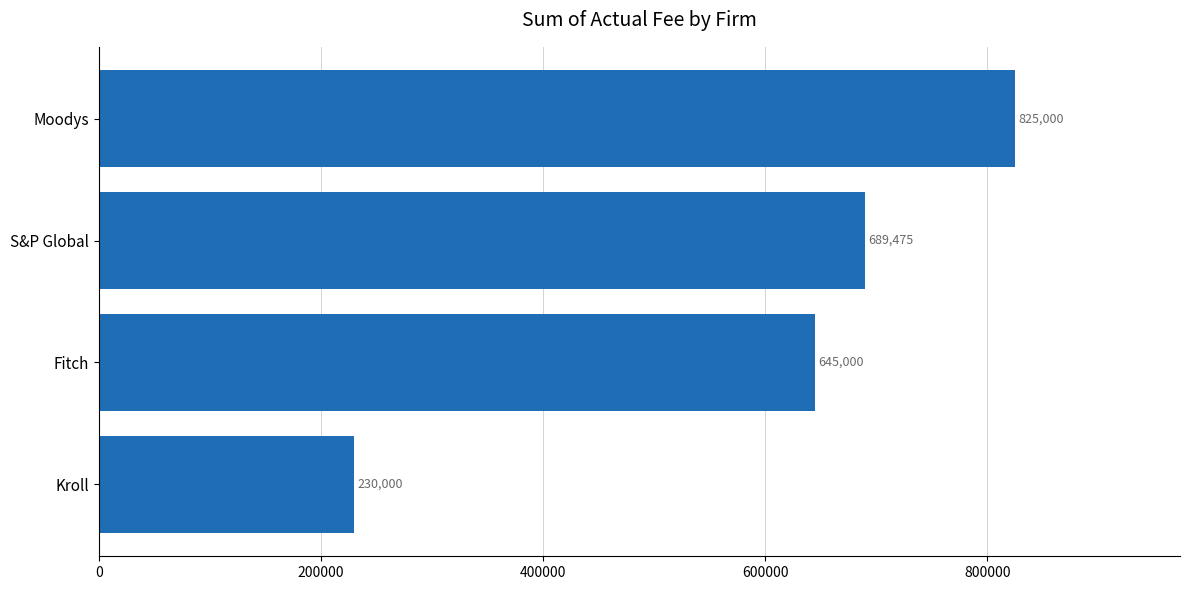

Rank the categories by value from highest to lowest.

Moodys, S&P Global, Fitch, Kroll